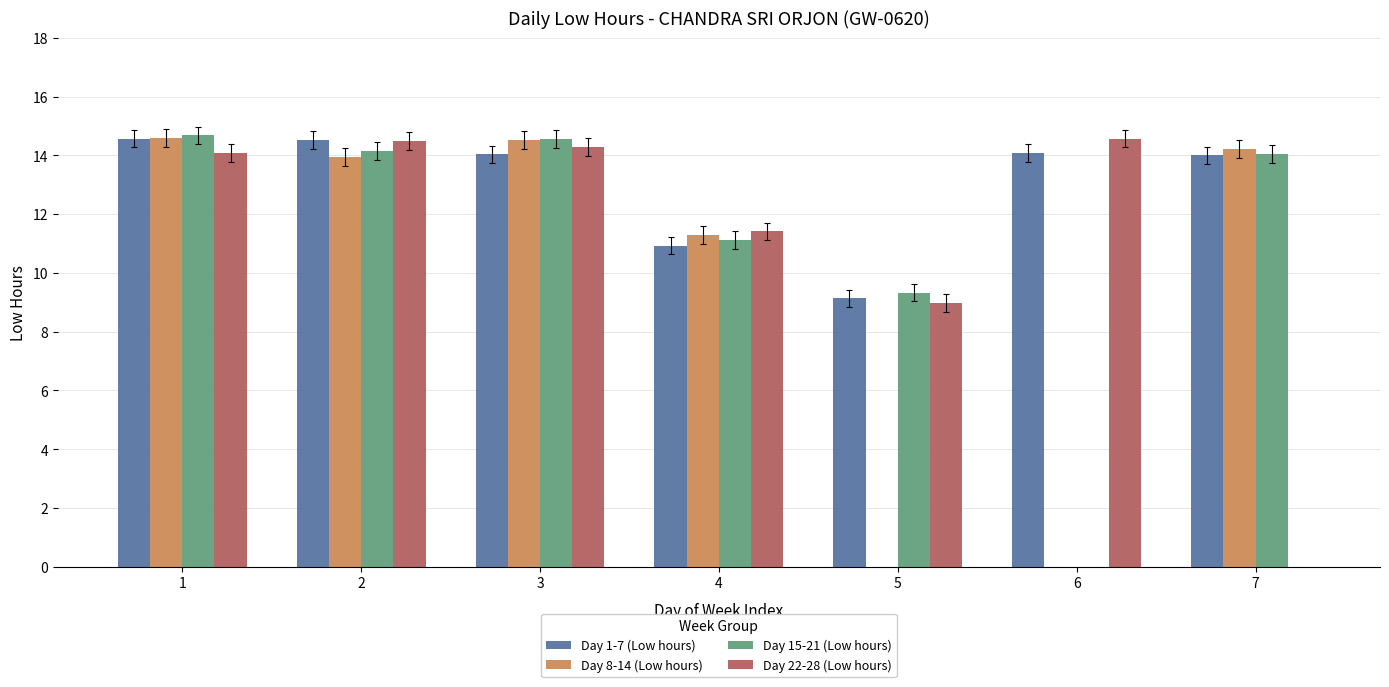

What is the maximum value shown in the chart?

14.7